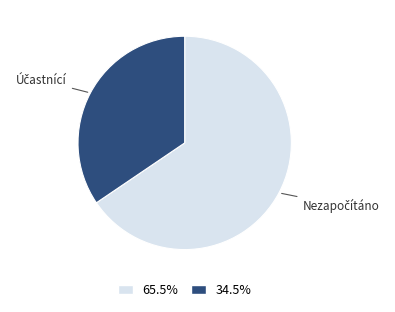

Does any single category account for the majority?

Yes